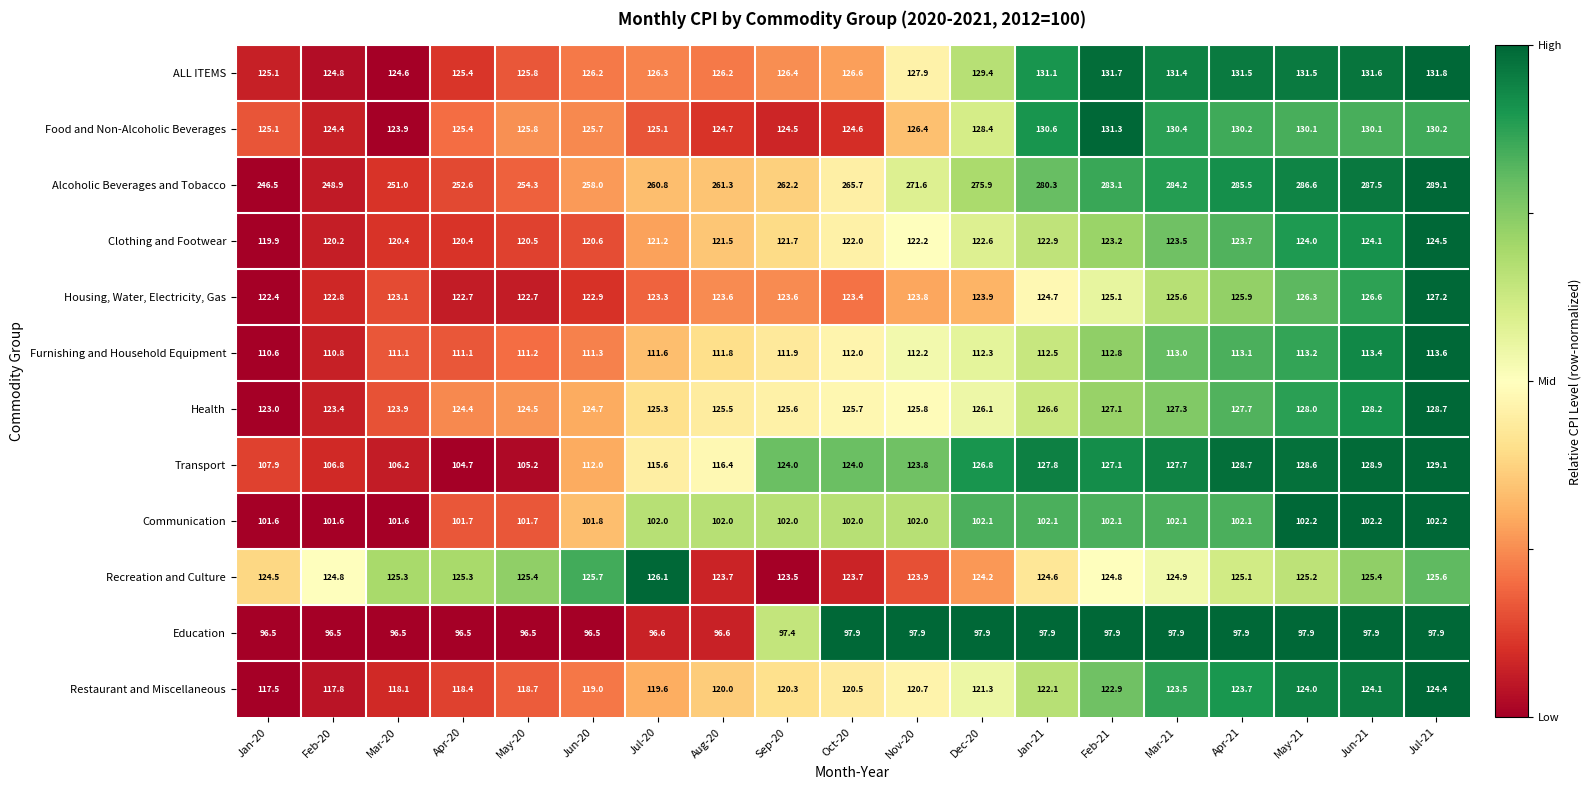

What is the total value across all series at Nov-20?

1578.2